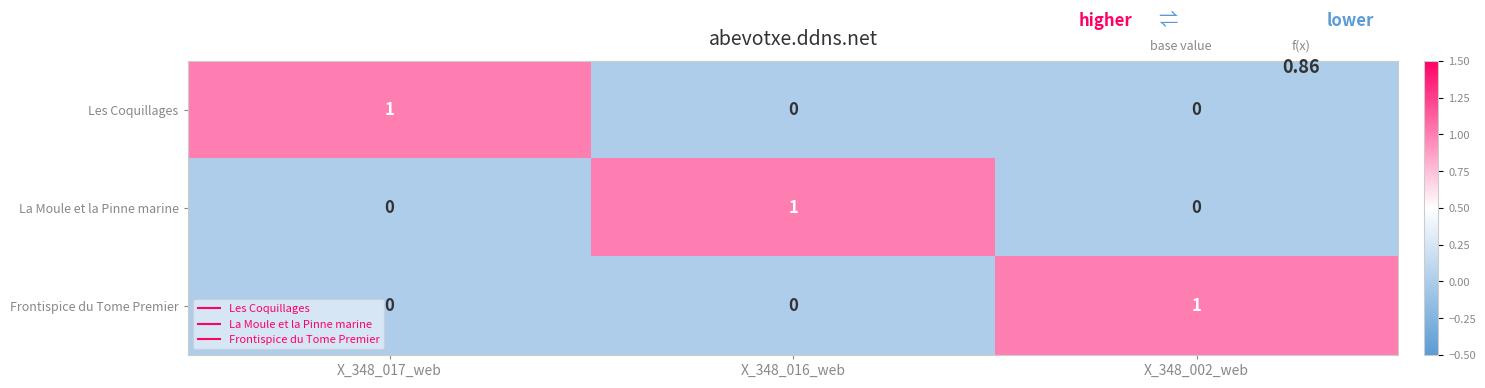

At which label does Les Coquillages reach its peak?

X_348_017_web